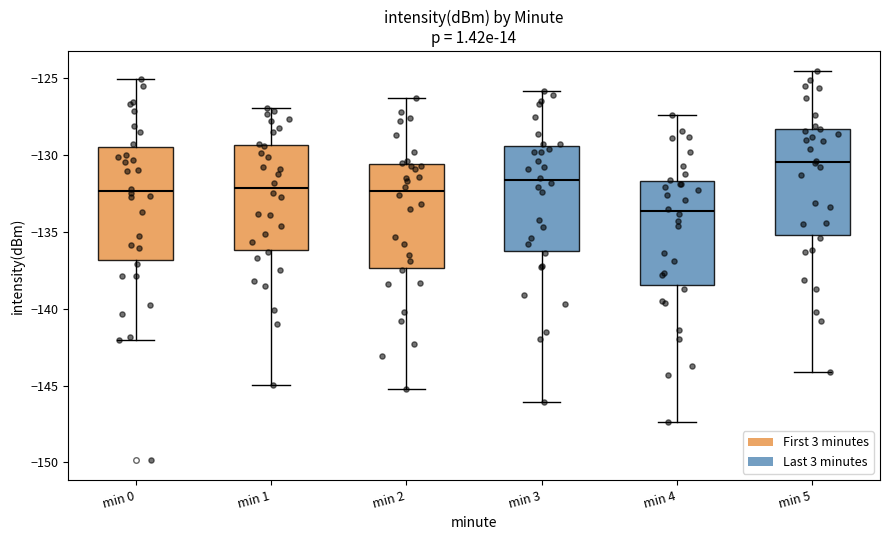

Reading left to right, read every box against the y-axis: the position of its median line, the range the box covers, and the ends of its whiskers. The values are not printed on the chart, so give them approximately, as read against the axis.

min 0: median -132.5, box -137.0 to -129.5, whiskers -142.0 to -125.0
min 1: median -132.0, box -136.0 to -129.5, whiskers -145.0 to -127.0
min 2: median -132.5, box -137.5 to -130.5, whiskers -145.0 to -126.5
min 3: median -131.5, box -136.0 to -129.5, whiskers -146.0 to -126.0
min 4: median -133.5, box -138.5 to -131.5, whiskers -147.5 to -127.5
min 5: median -130.5, box -135.0 to -128.5, whiskers -144.0 to -124.5